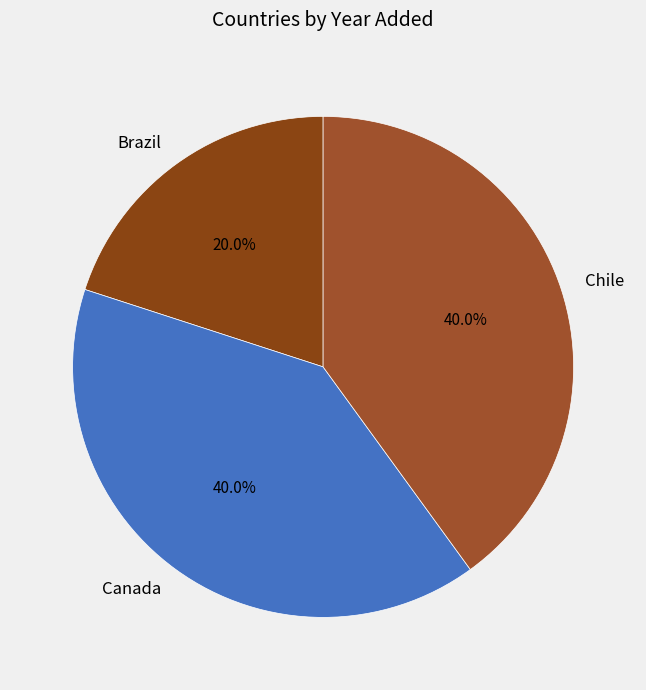

To the nearest percent, what is the combined percentage of Brazil and Canada?

60%